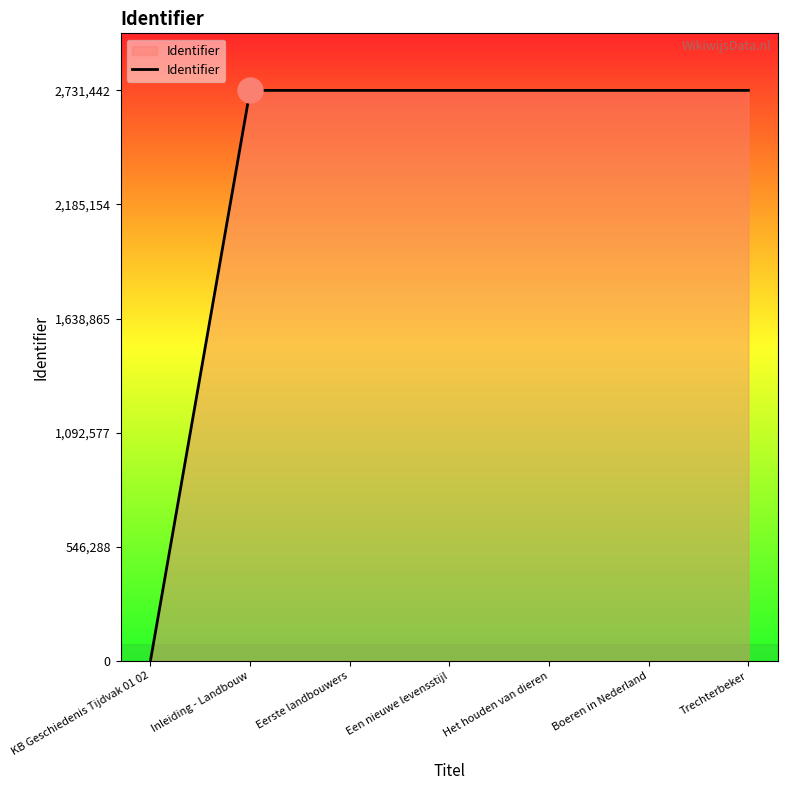

What value does the data have at Trechterbeker, to the nearest 100?

2731400